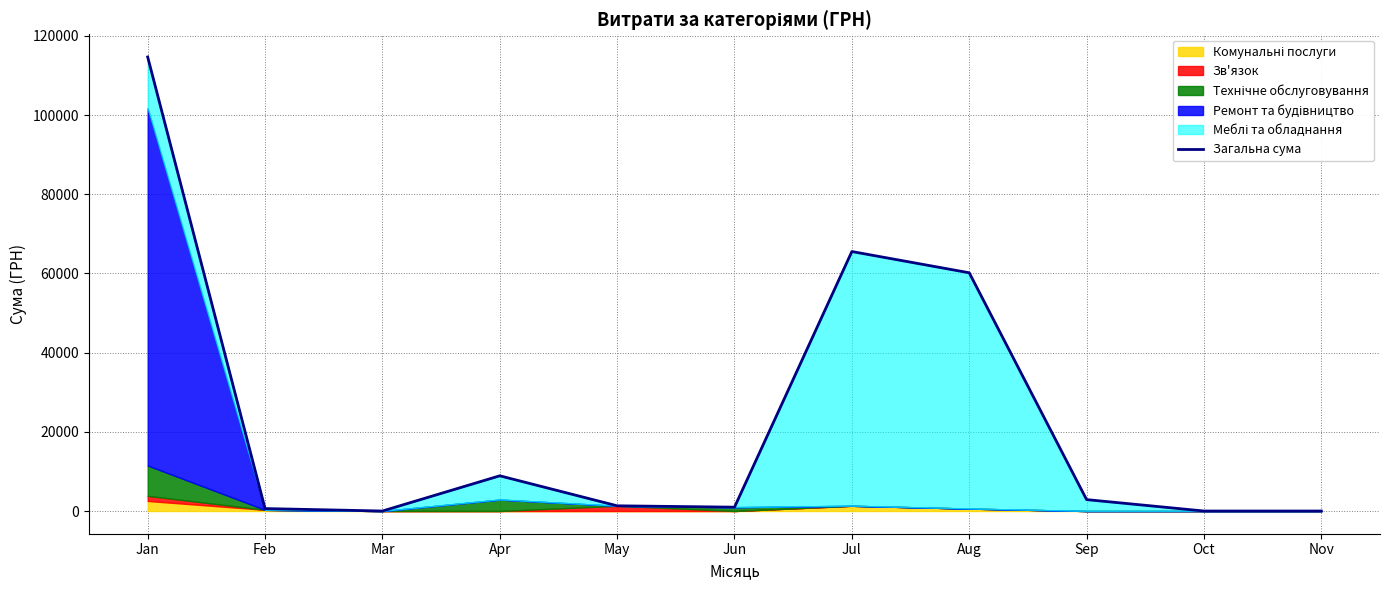

How many lines are shown in the chart?

1